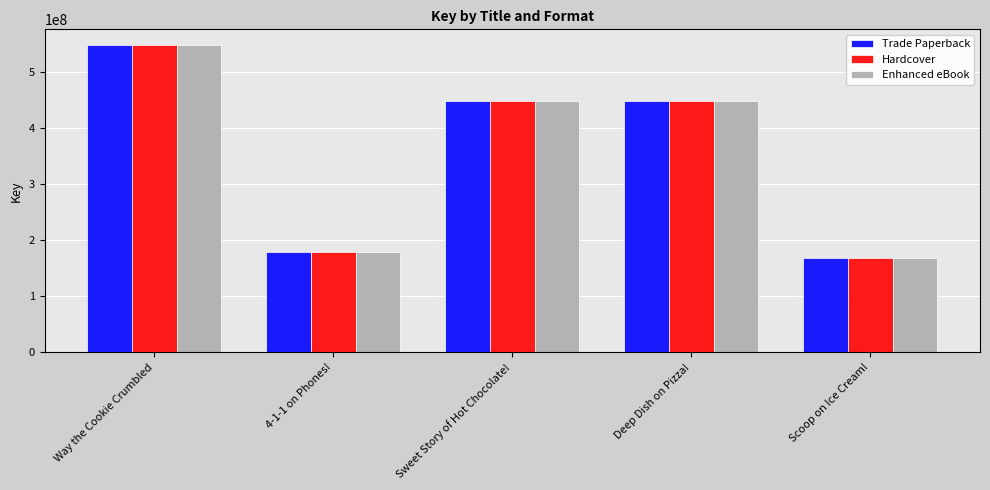

True or false: Trade Paperback has a value of 813288729 at Way the Cookie Crumbled.

False